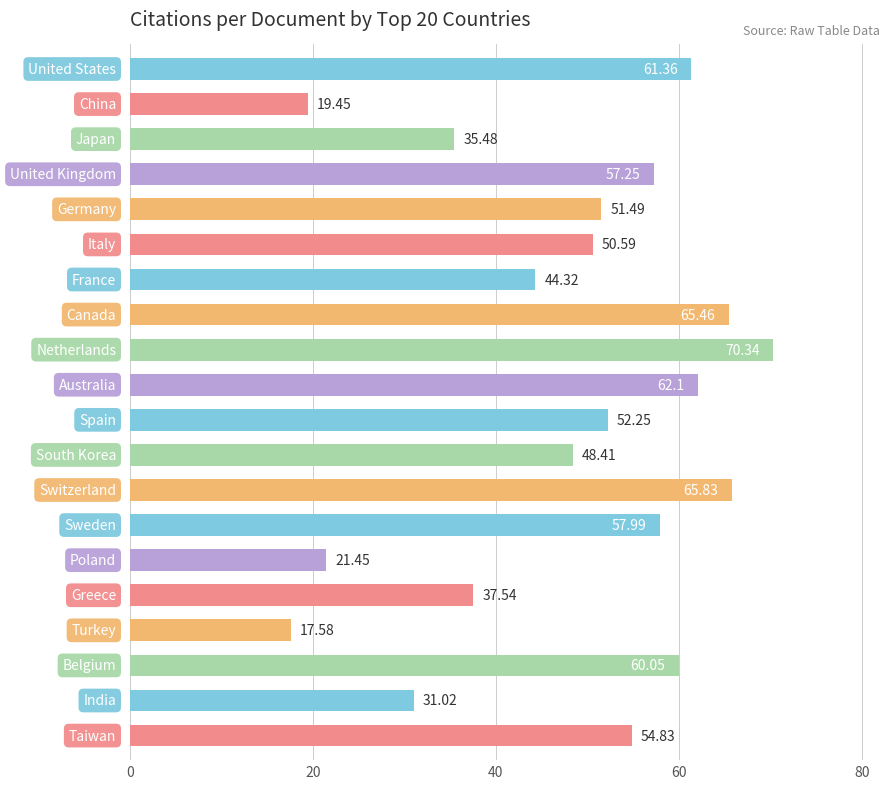

What is the difference between the maximum and minimum values?

52.8